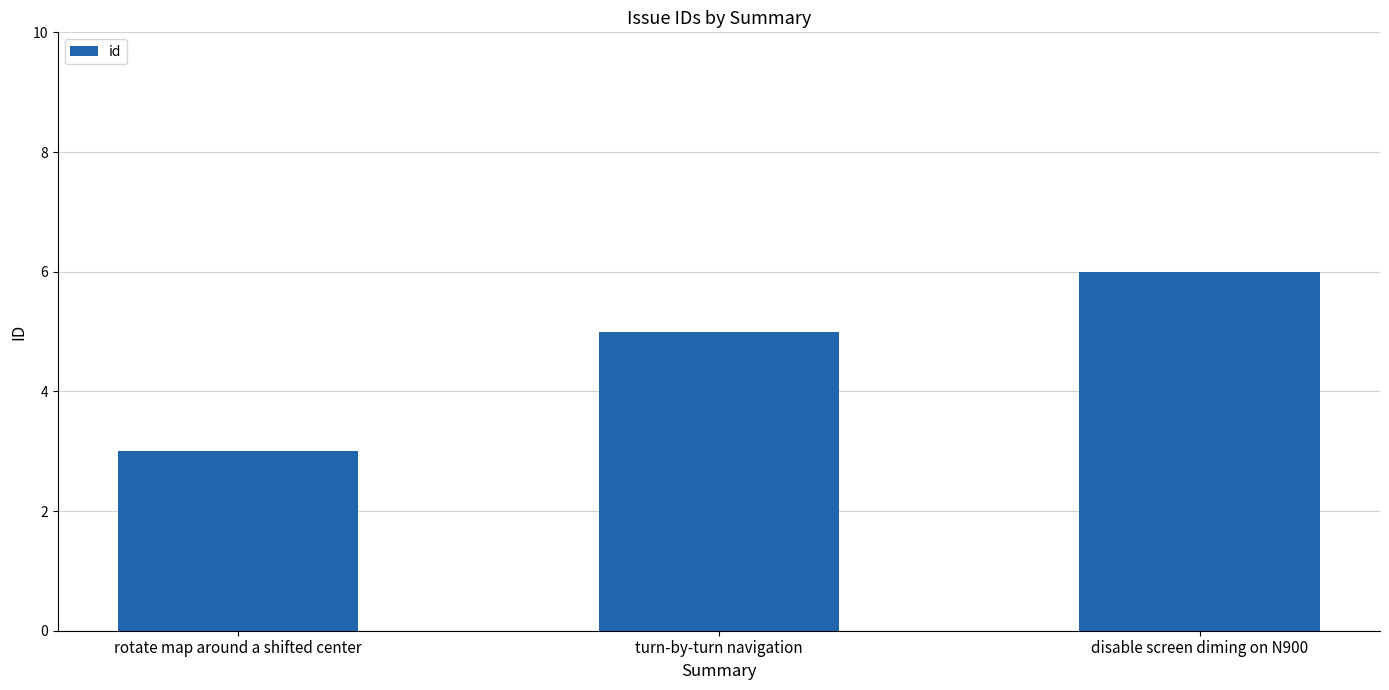

True or false: the data shows 3 at disable screen diming on N900.

False